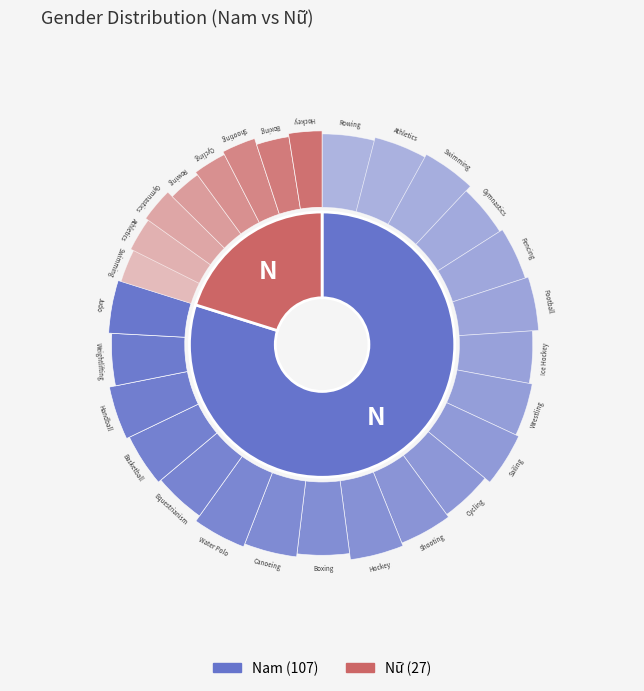

Does Nữ represent more than half of the total?

No